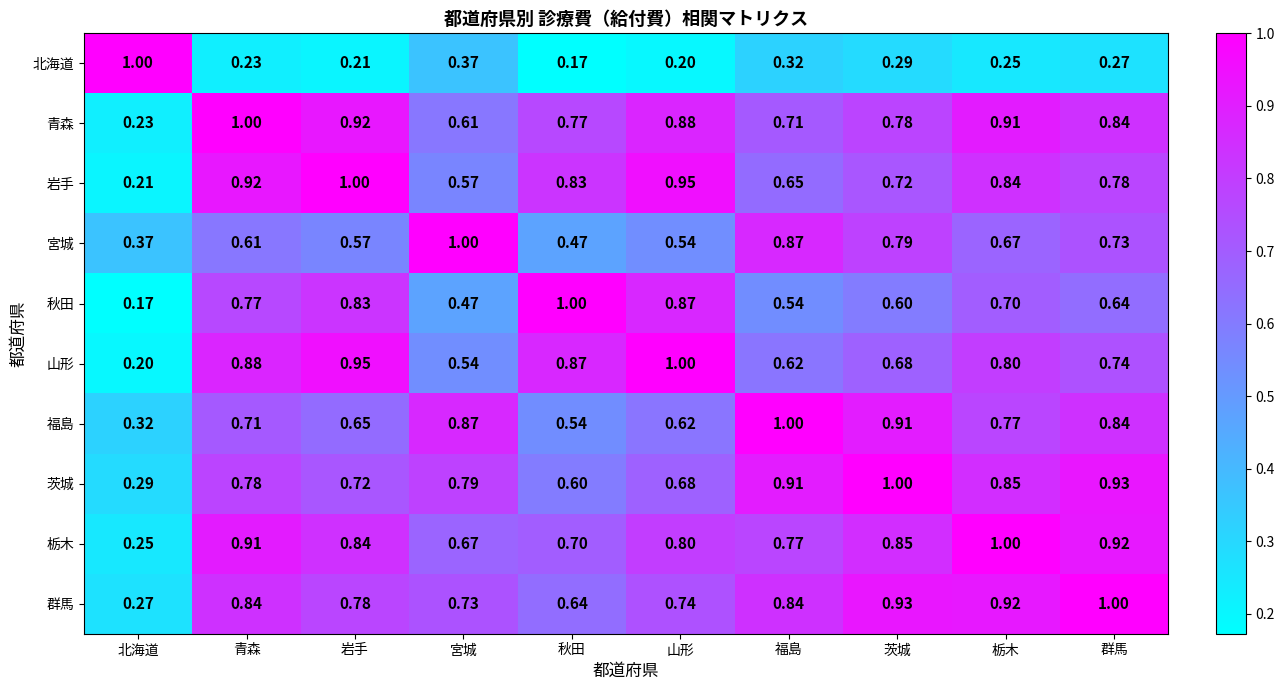

List the labels in order of 茨城 value, largest first.

茨城, 群馬, 福島, 栃木, 宮城, 青森, 岩手, 山形, 秋田, 北海道